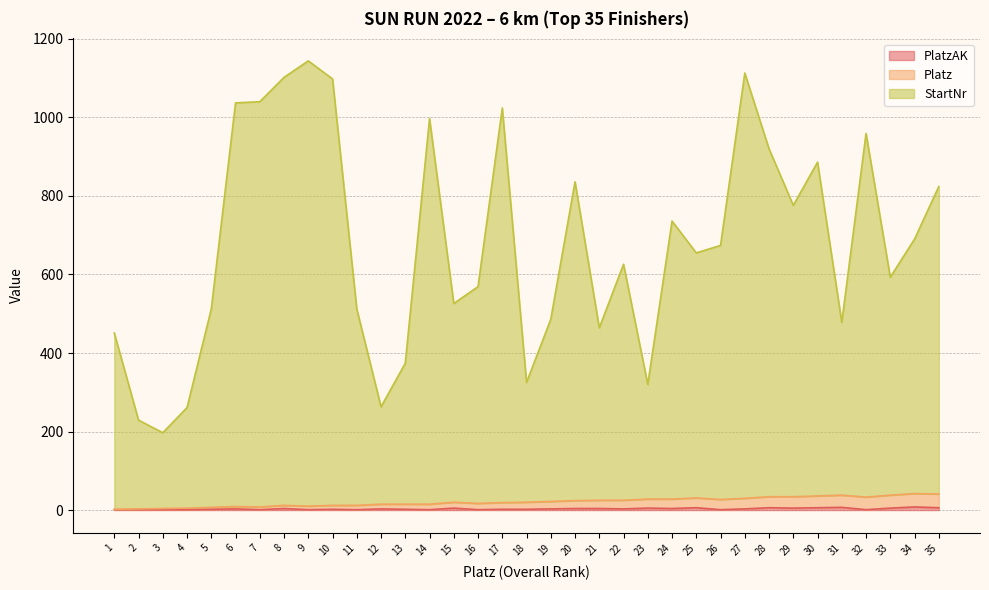

How many values in the PlatzAK series exceed 3?

14